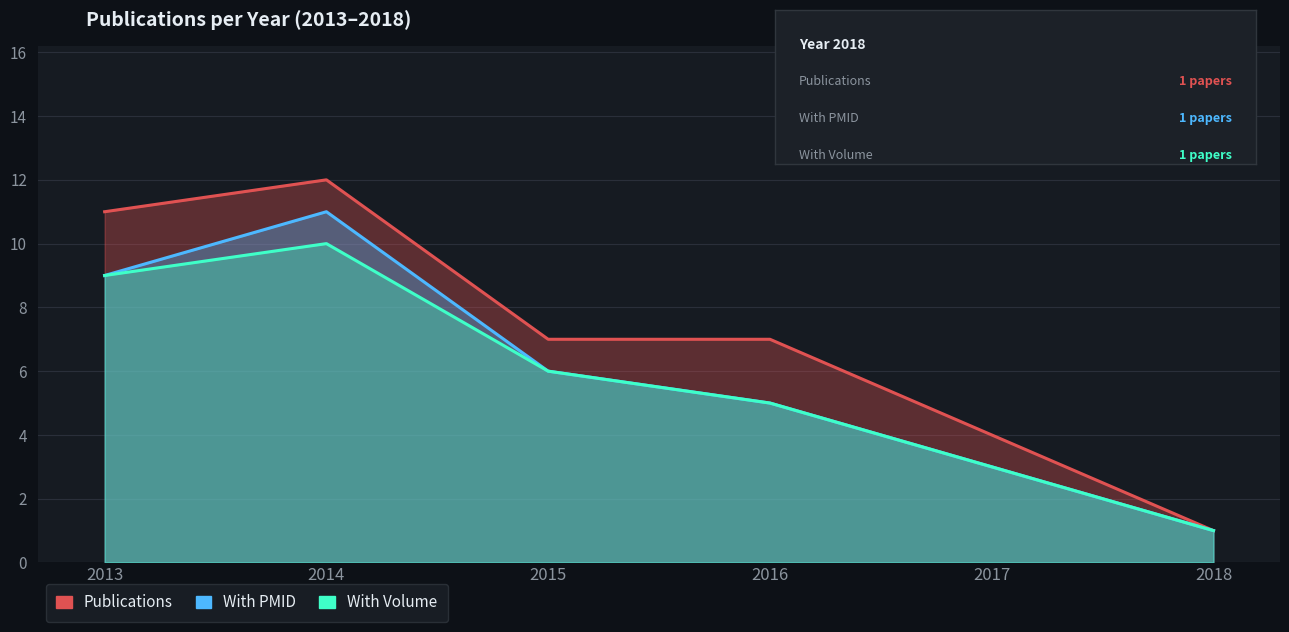

What is the difference between the maximum and second lowest values in the With PMID series?

8